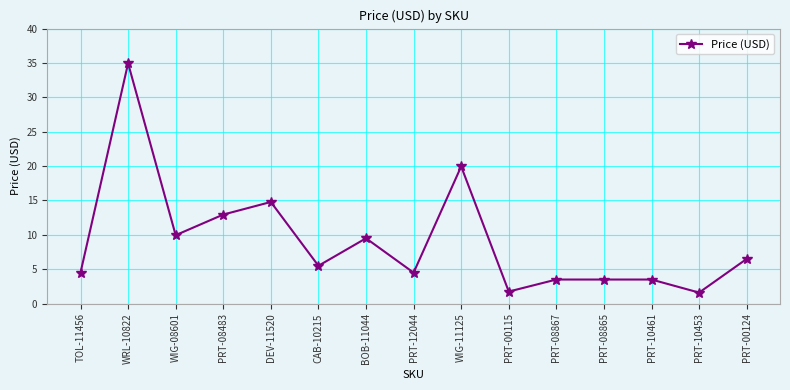

True or false: there are more than 2 points higher than both neighbors.

True